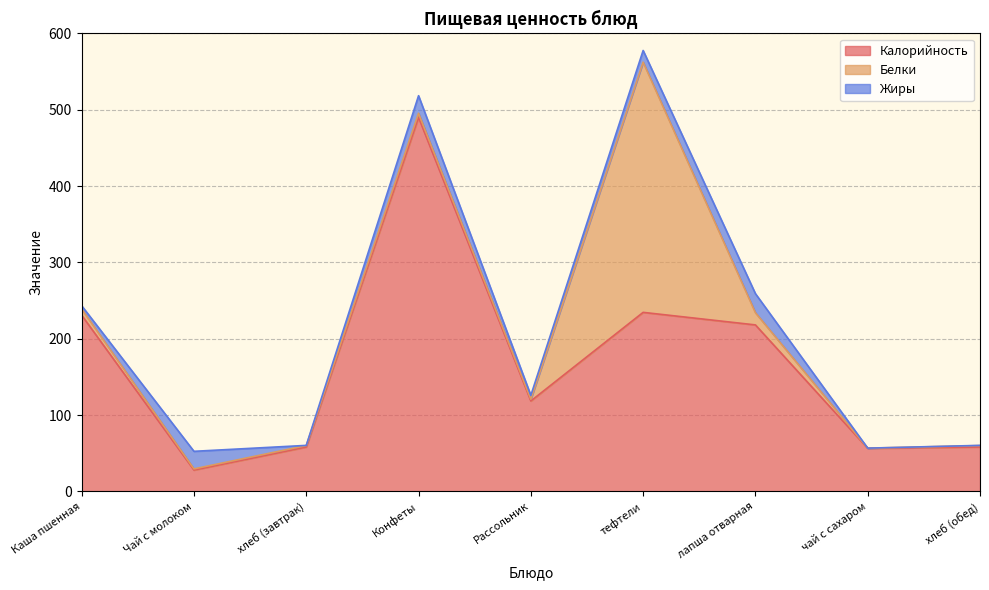

What is the greatest value displayed?

490.0